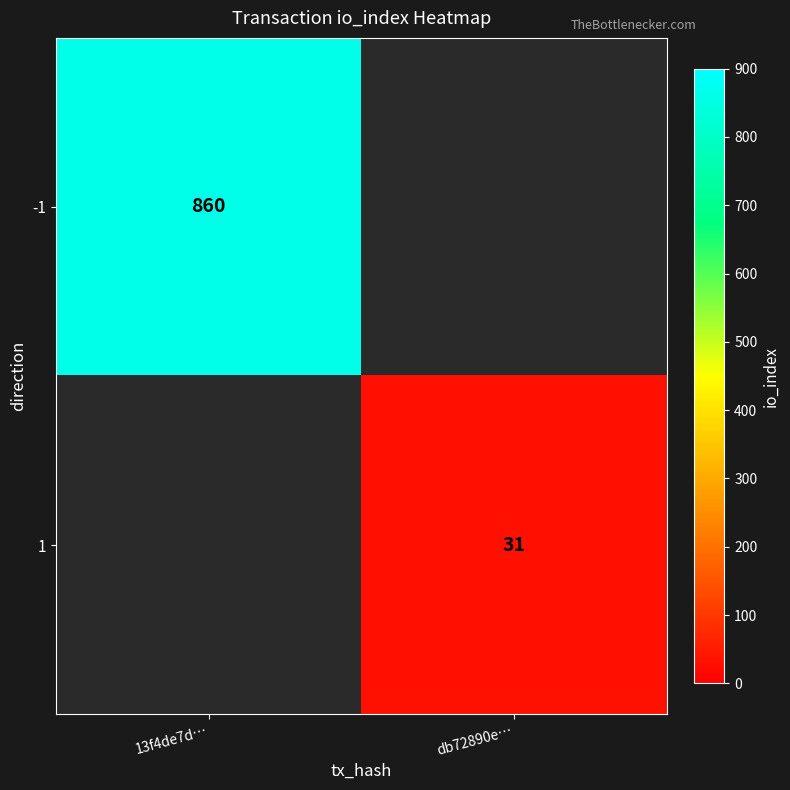

Is it true that -1 equals 860 at 13f4de7d…?

True